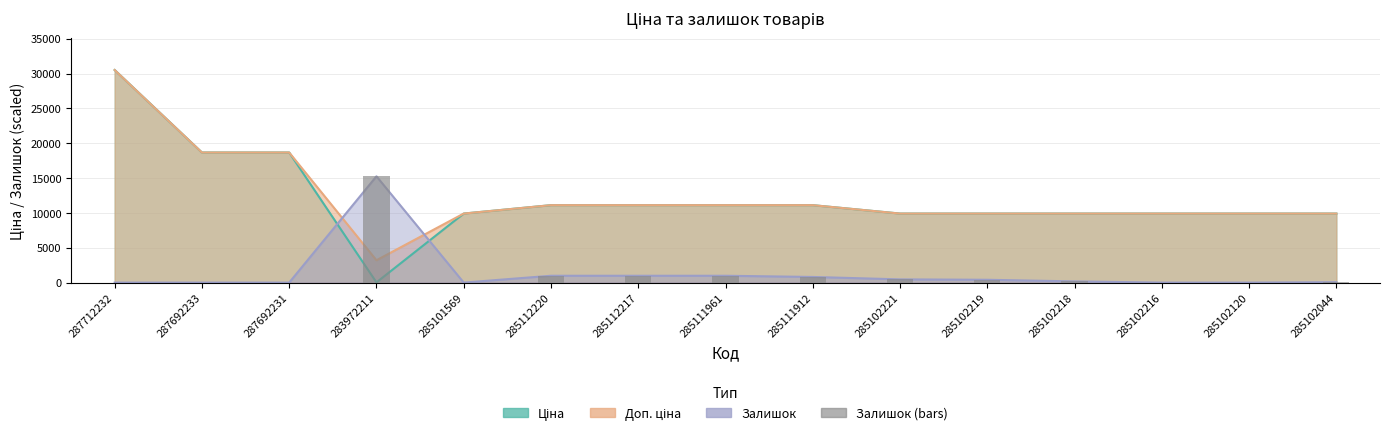

Between 285102218 and 285111961, which is larger?

285111961